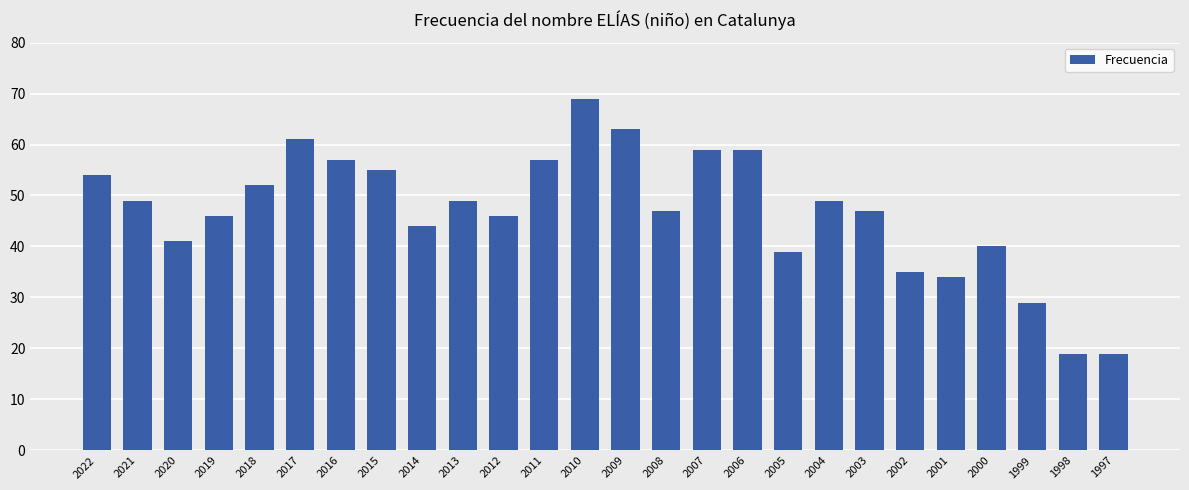

What is the difference between the maximum and minimum values?

50